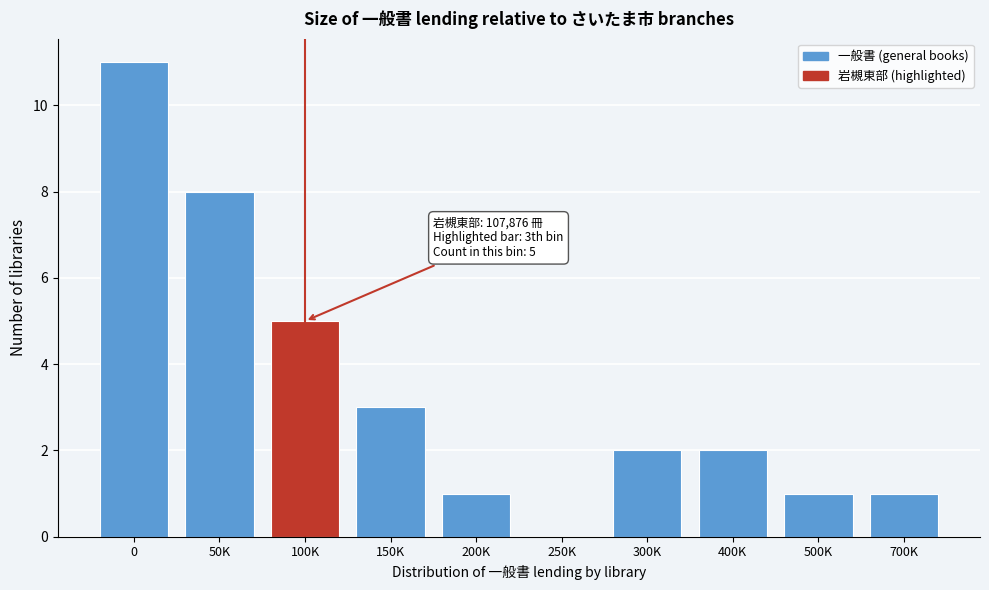

Reading left to right, what are all the values shown in this chart?

0=11	50K=8	100K=5	150K=3	200K=1	250K=0	300K=2	400K=2	500K=1	700K=1